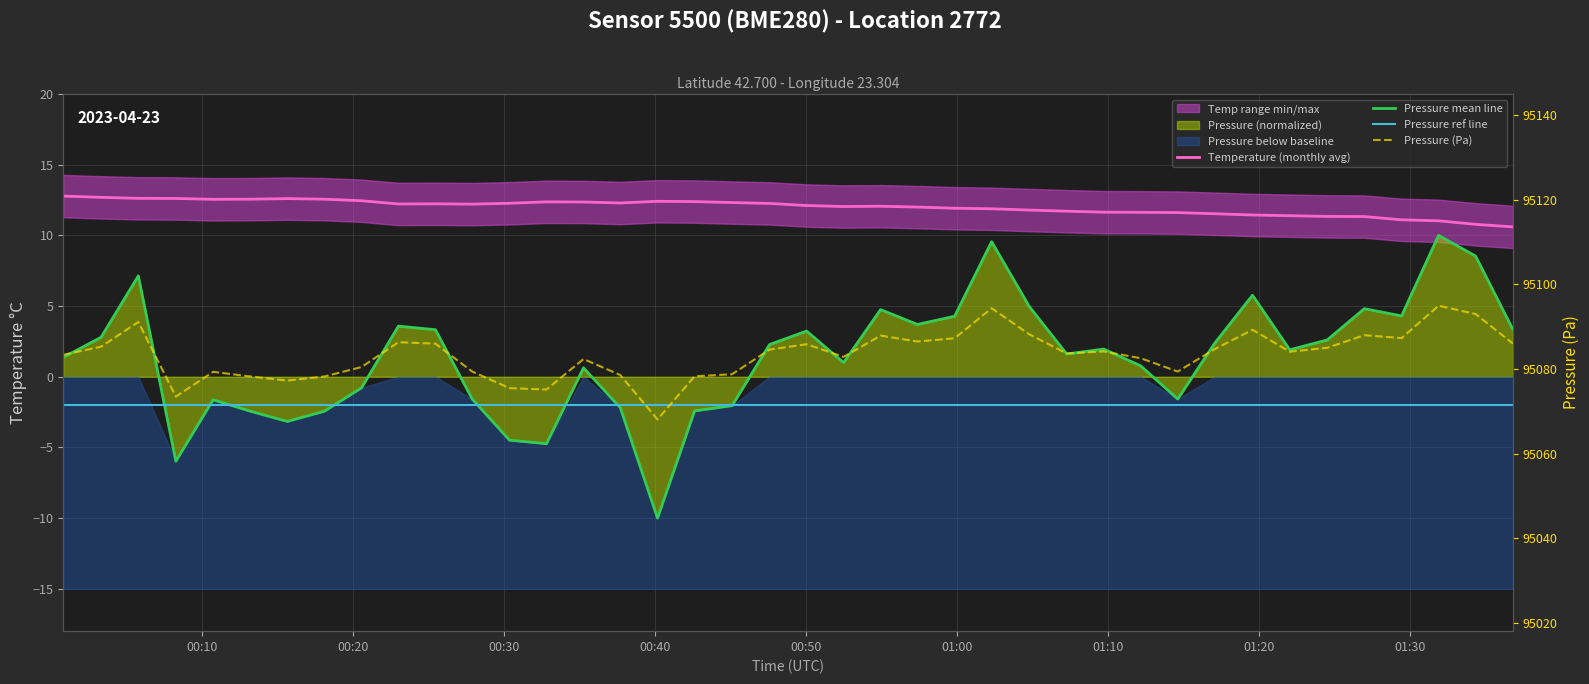

The temperature series shows 3.1 at 00:20. True or false?

False